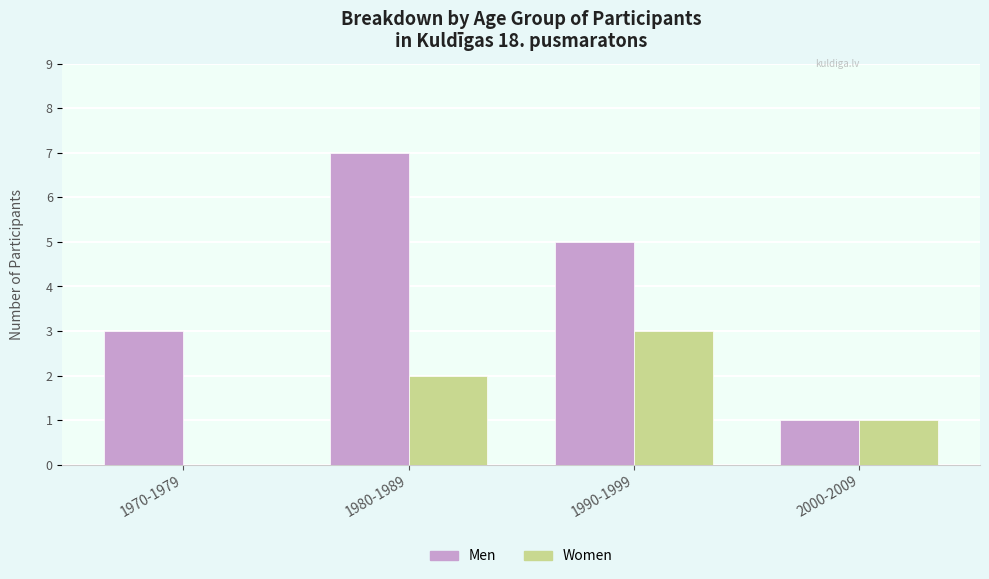

The value of Women at 2000-2009 is 2. True or false?

False